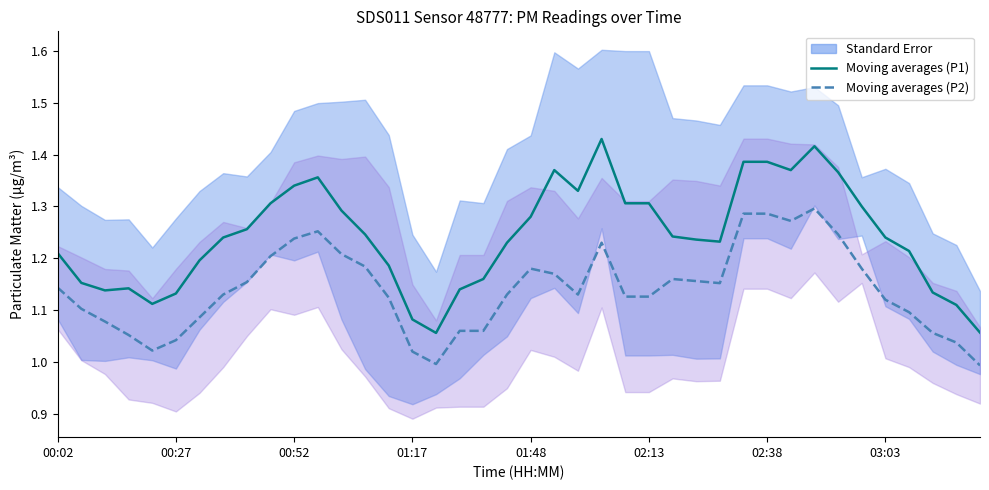

The value of Moving averages (P2) at 24 is 0.5. True or false?

False